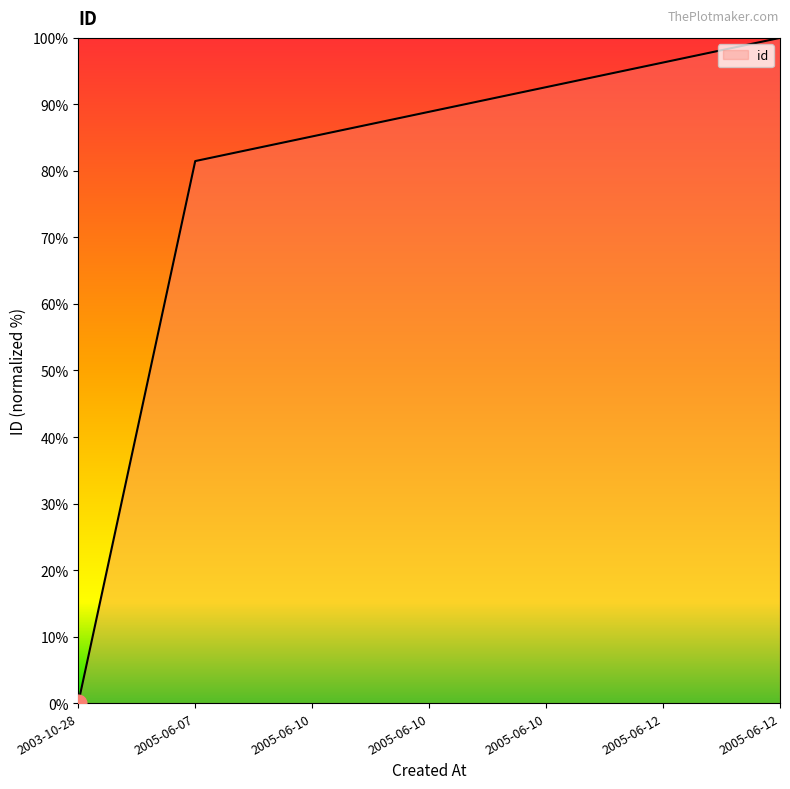

Reading right to left, what are all the values shown in this chart?

2005-06-12=100.0	2005-06-12=96.3	2005-06-10=92.6	2005-06-10=88.9	2005-06-10=85.2	2005-06-07=81.5	2003-10-28=0.0